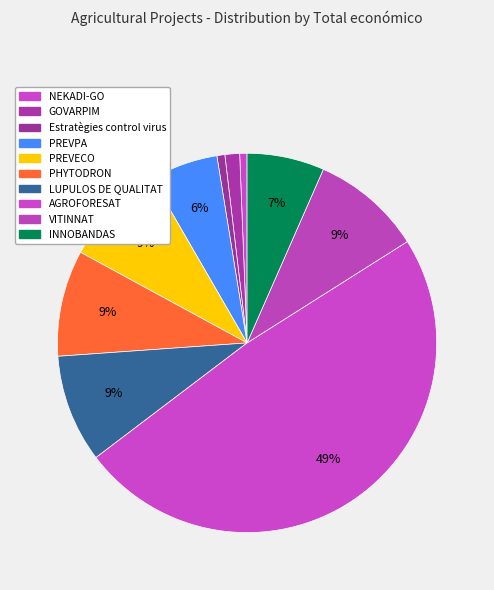

Count the number of slices in the pie.

10